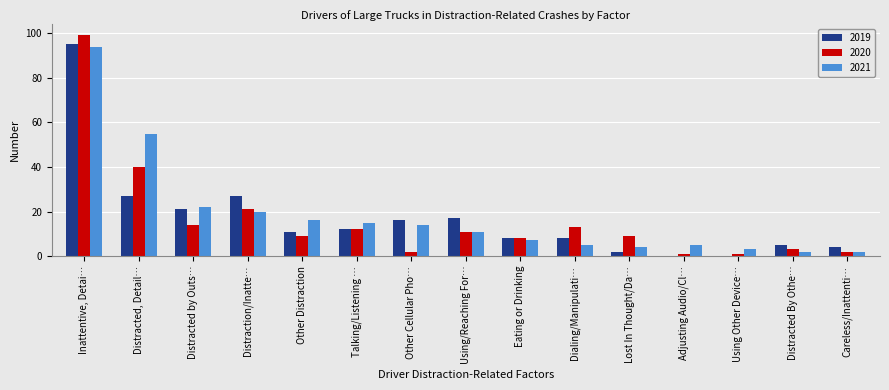

Which series has the largest total across all categories?

2021